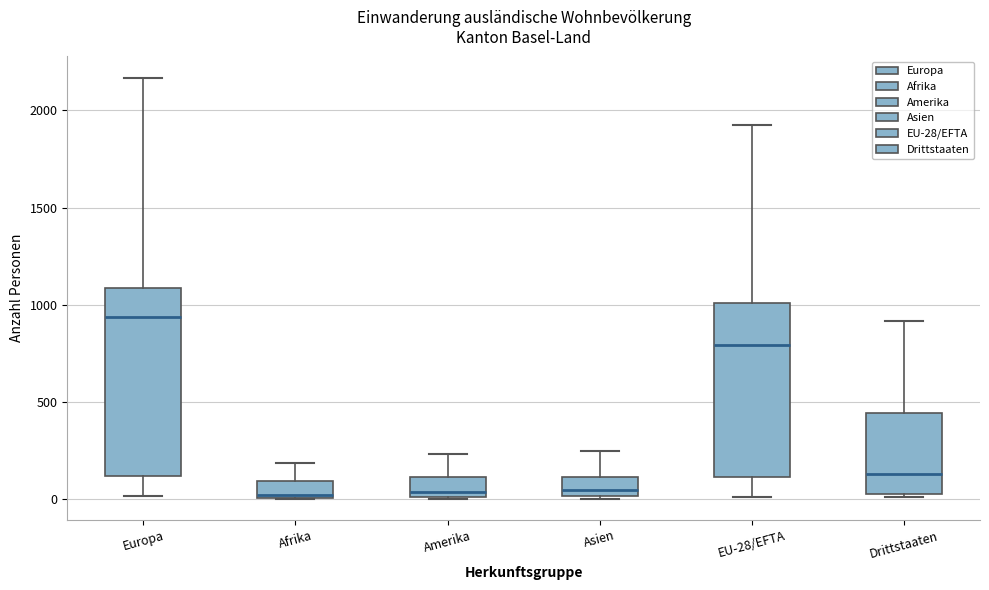

Comparing the boxes themselves (not the whiskers), which one is the tallest?

Europa